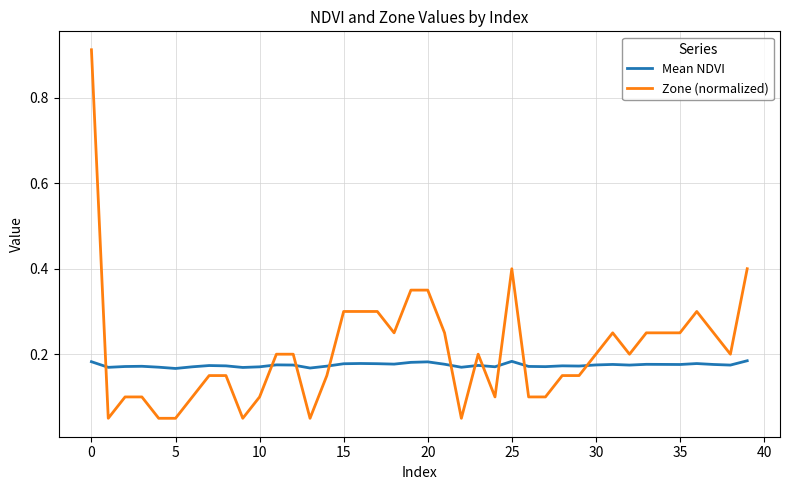

Rank the series by their maximum value, from lowest to highest.

Mean NDVI, Zone (normalized)